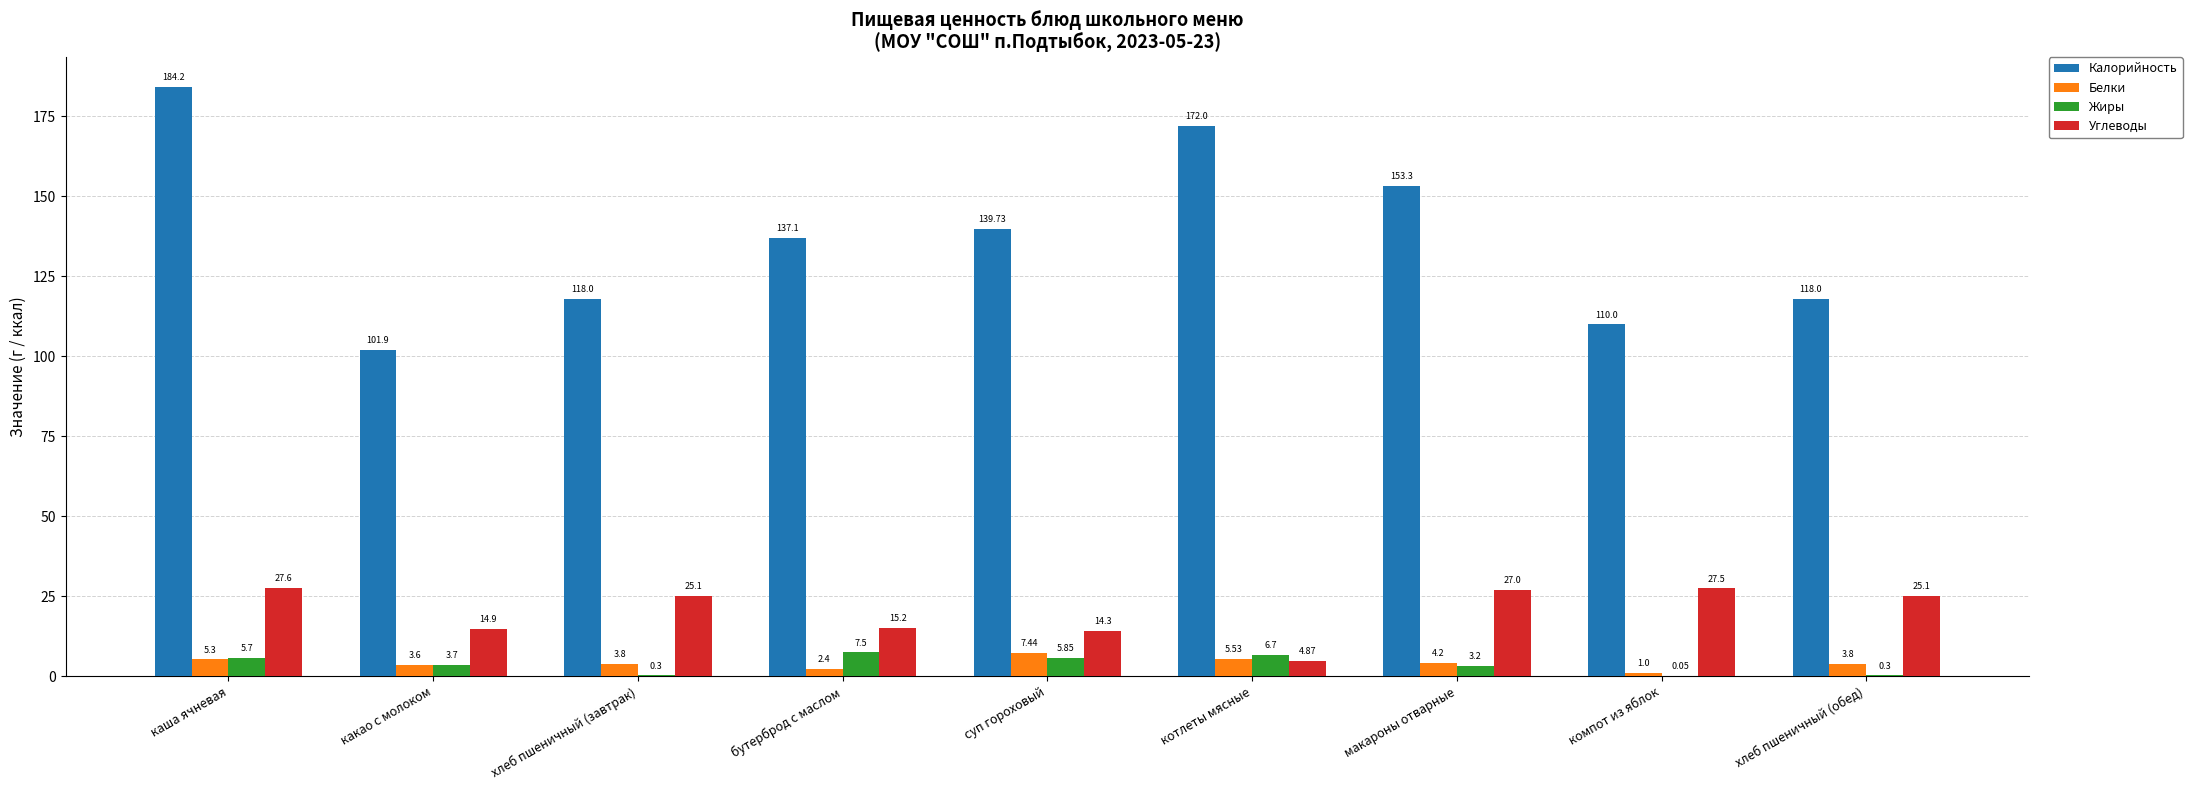

At which category is the sum across all series the highest?

каша ячневая